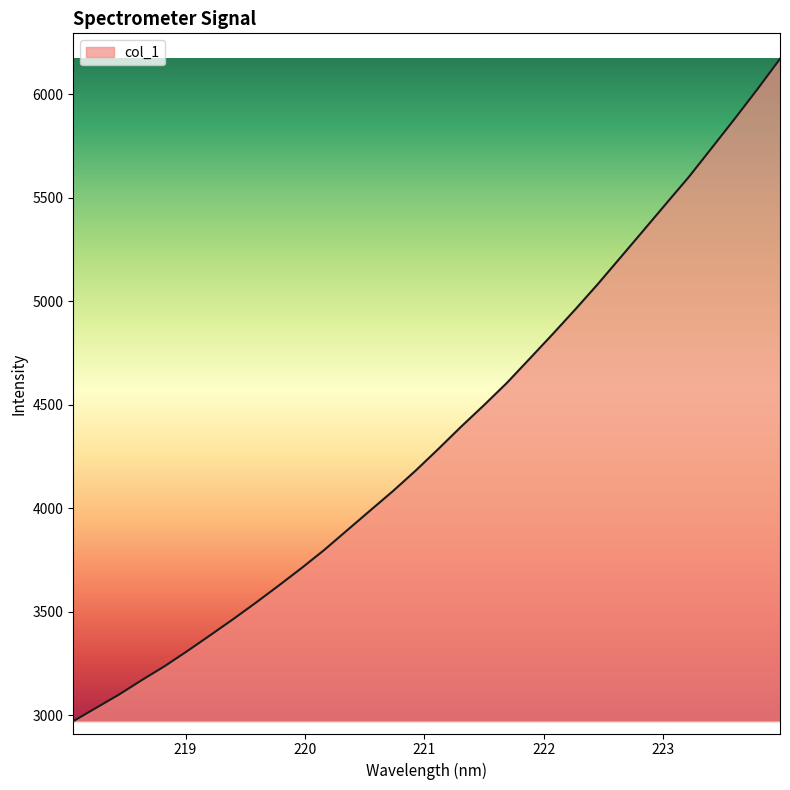

What is the smallest value displayed?

2970.0